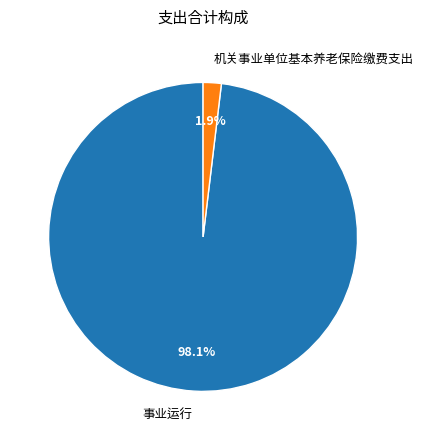

Count the number of slices in the pie.

2